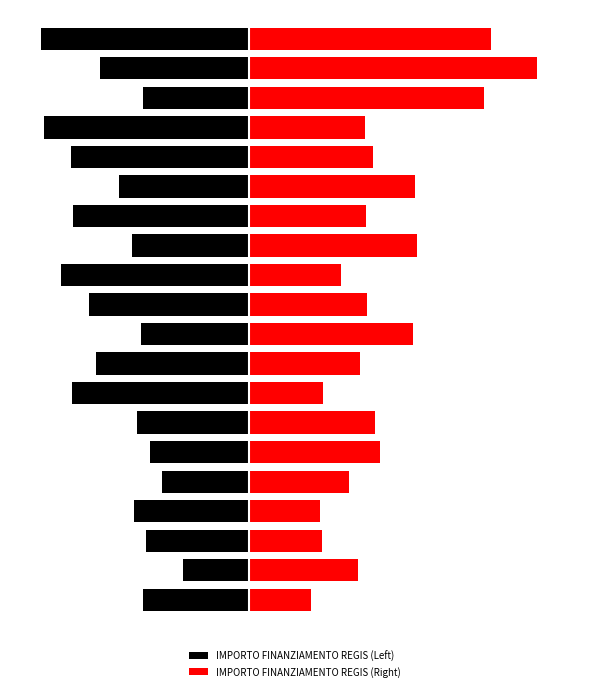

Is the value of IMPORTO FINANZIAMENTO REGIS (Right) at 0 greater than the value of IMPORTO FINANZIAMENTO REGIS (Left) at 1?

Yes